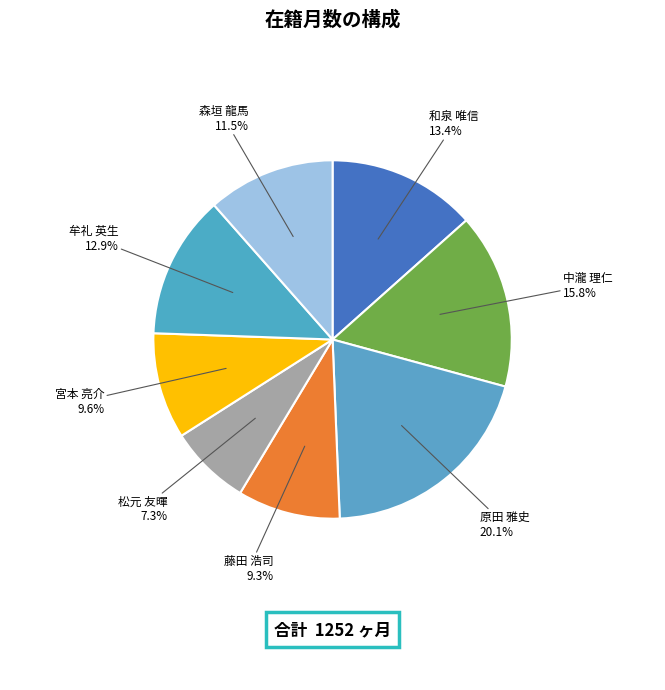

Approximately how many times larger is the value at 牟礼 英生 compared to 原田 雅史?

0.6